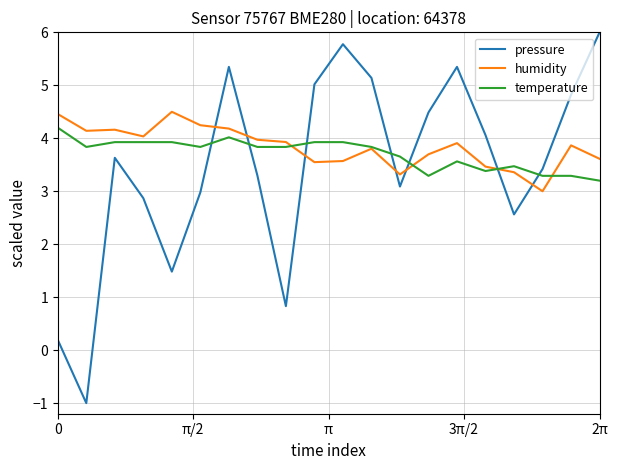

Does the chart display data point markers on the line(s)?

No